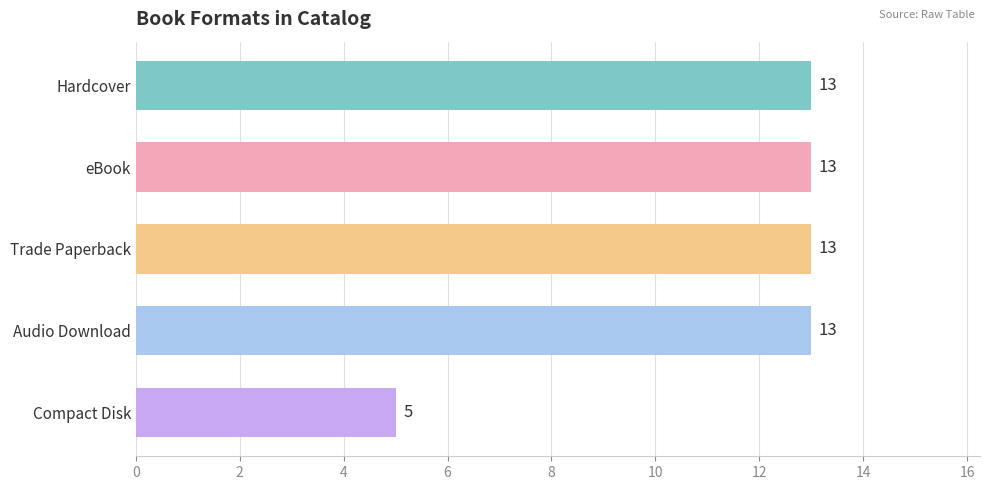

What is the difference between the second highest and minimum values?

8